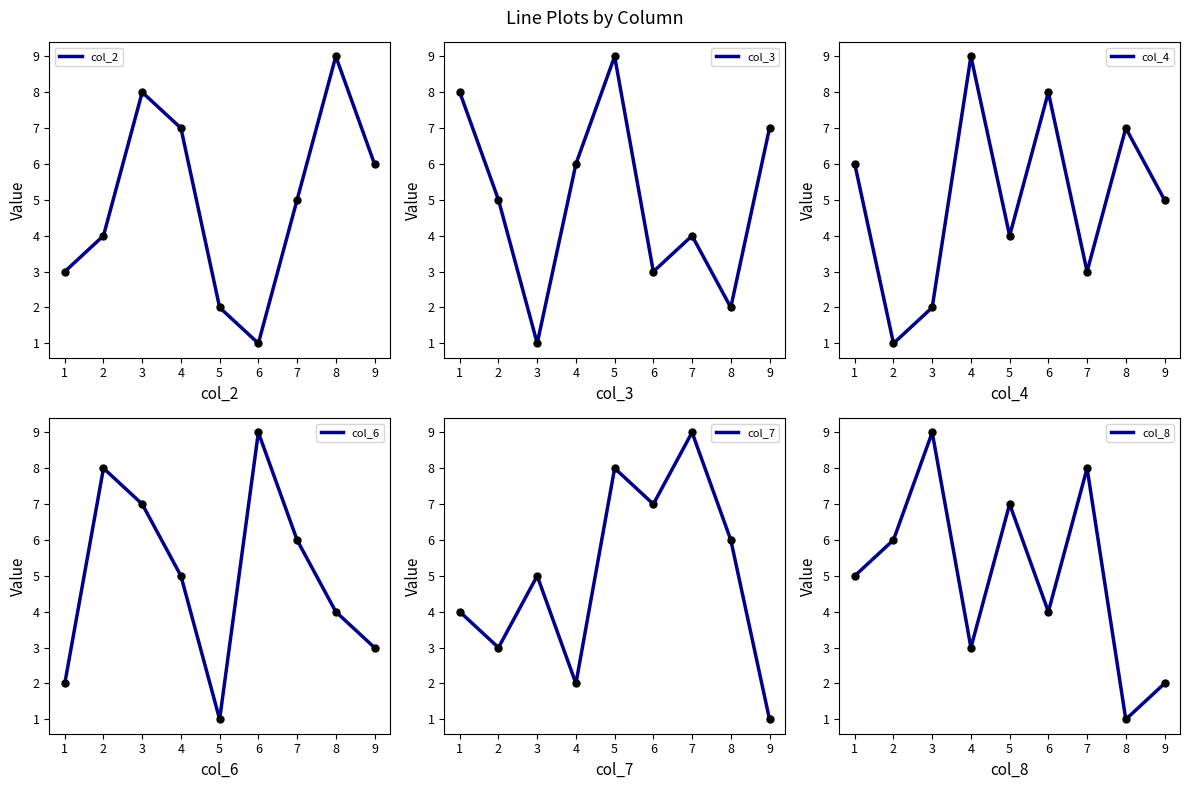

Which series contains the lowest Y value?

col_2